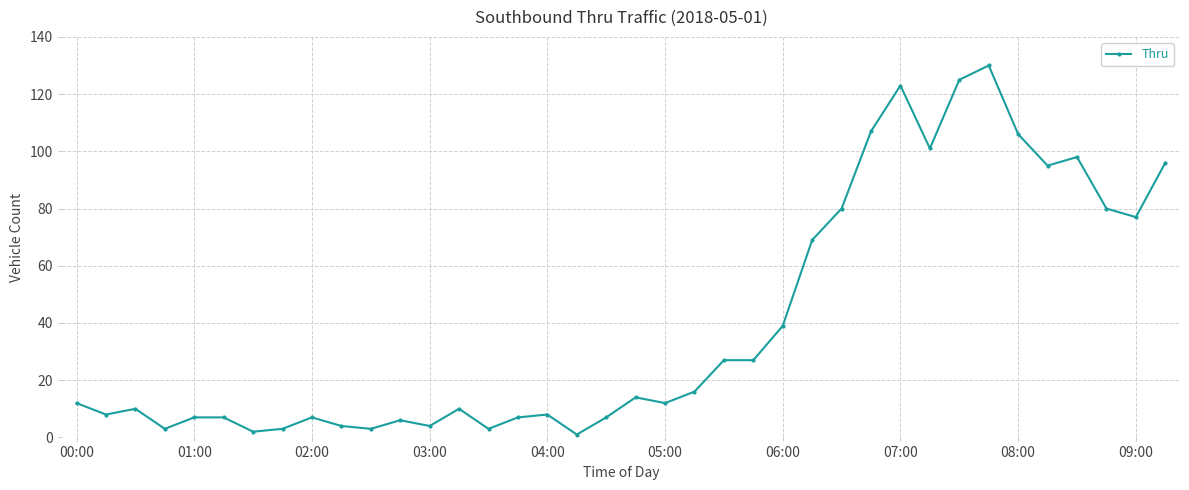

What is the difference between the second highest and second lowest values?

123